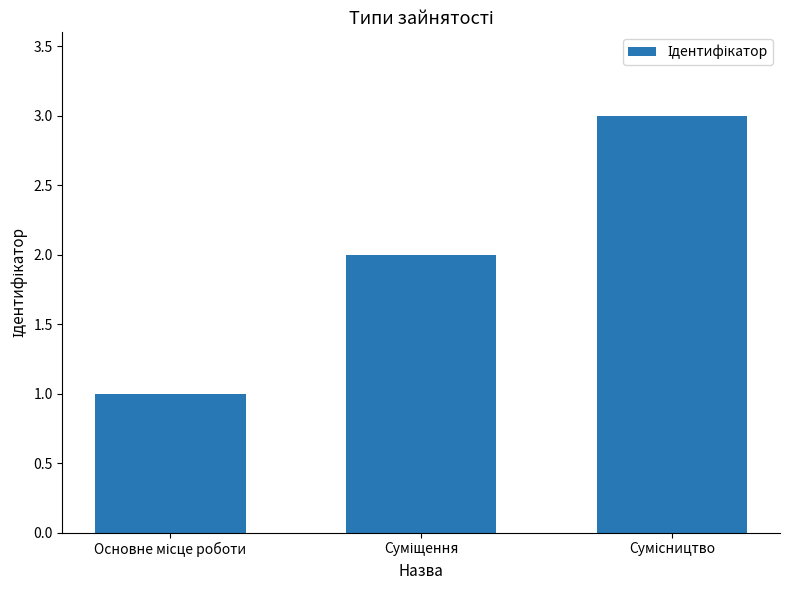

Reading right to left, what are all the values shown in this chart?

3	2	1